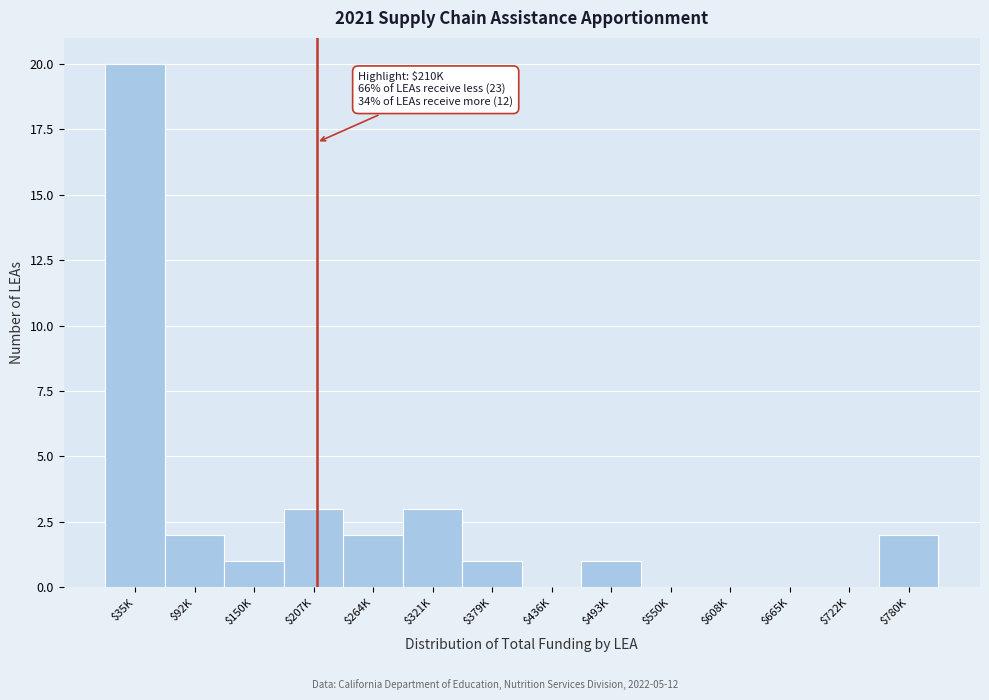

What is the approximate value at $35K?

20